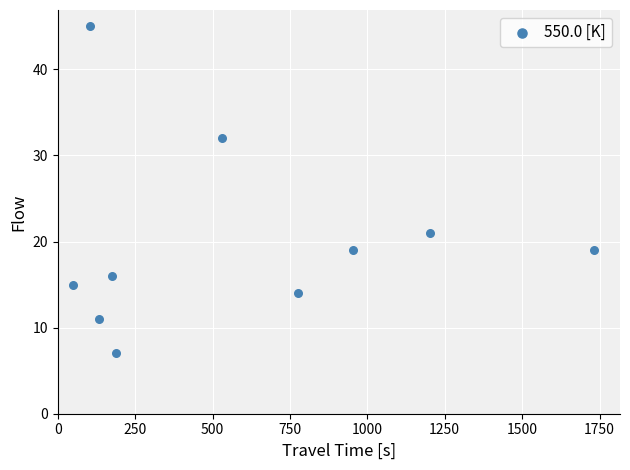

What Y value in the scatter plot is closest to 26?

21